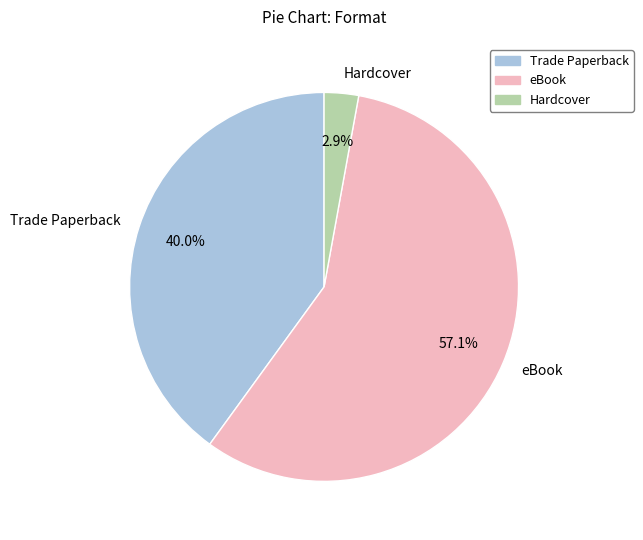

Count the number of slices in the pie.

3